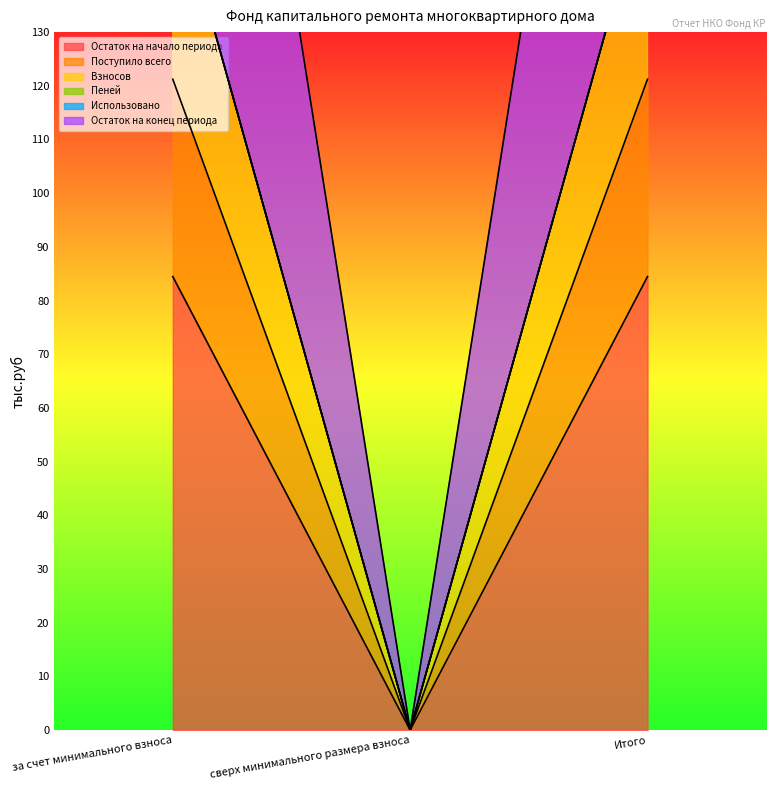

True or false: Остаток на начало периода has a value of 137.7 at Итого.

False